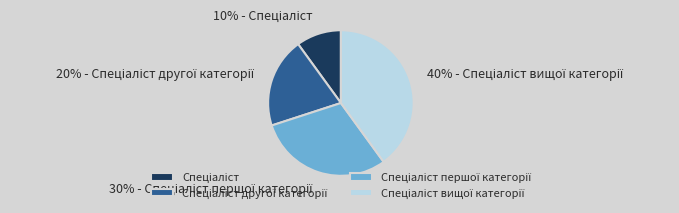

Is there a majority slice in this chart?

No